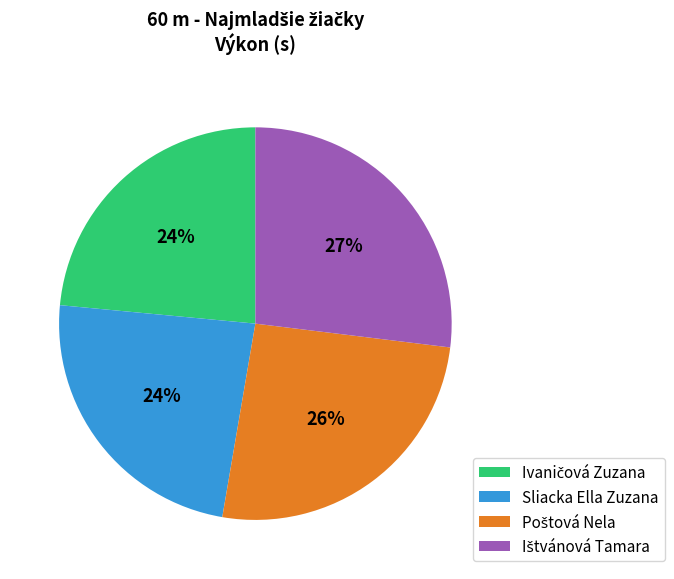

Is there any slice that represents more than half of the pie?

No